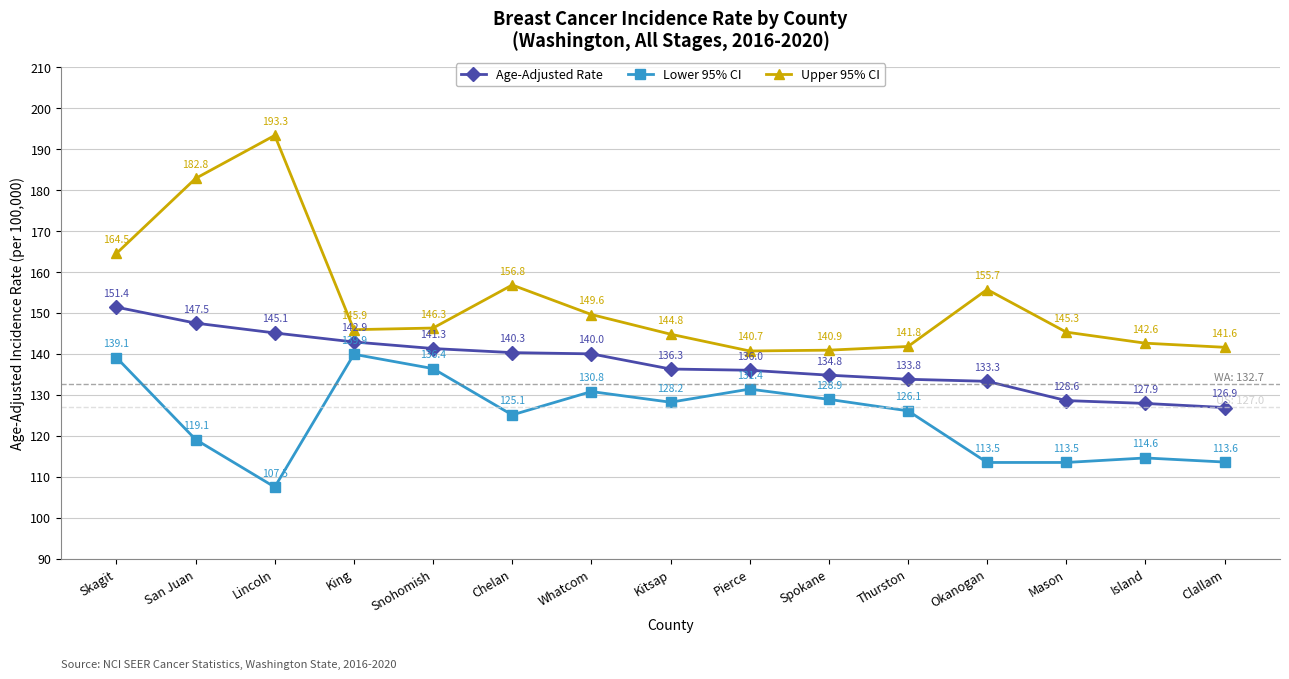

True or false: Age-Adjusted Rate and Upper 95% CI cross at least once.

False